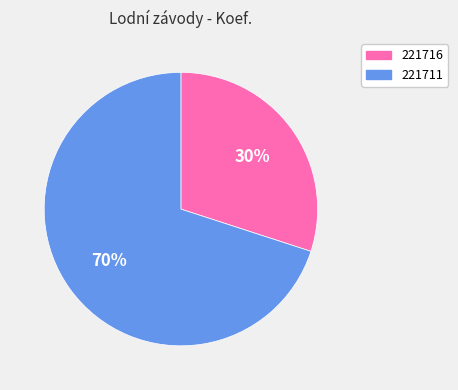

To the nearest percent, what is the difference between the 221711 and 221716 slice percentages?

40%